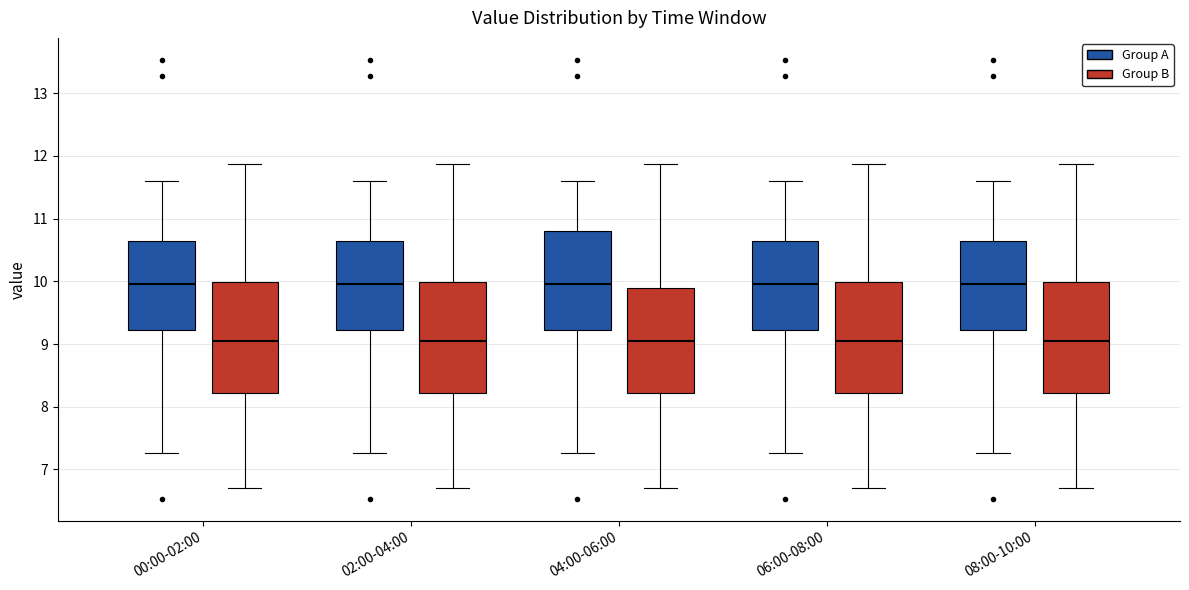

Where is the upper edge of the box for 00:00-02:00 (Group B) on the y-axis? The values are not printed on the chart, so give them approximately, as read against the axis.

10.0